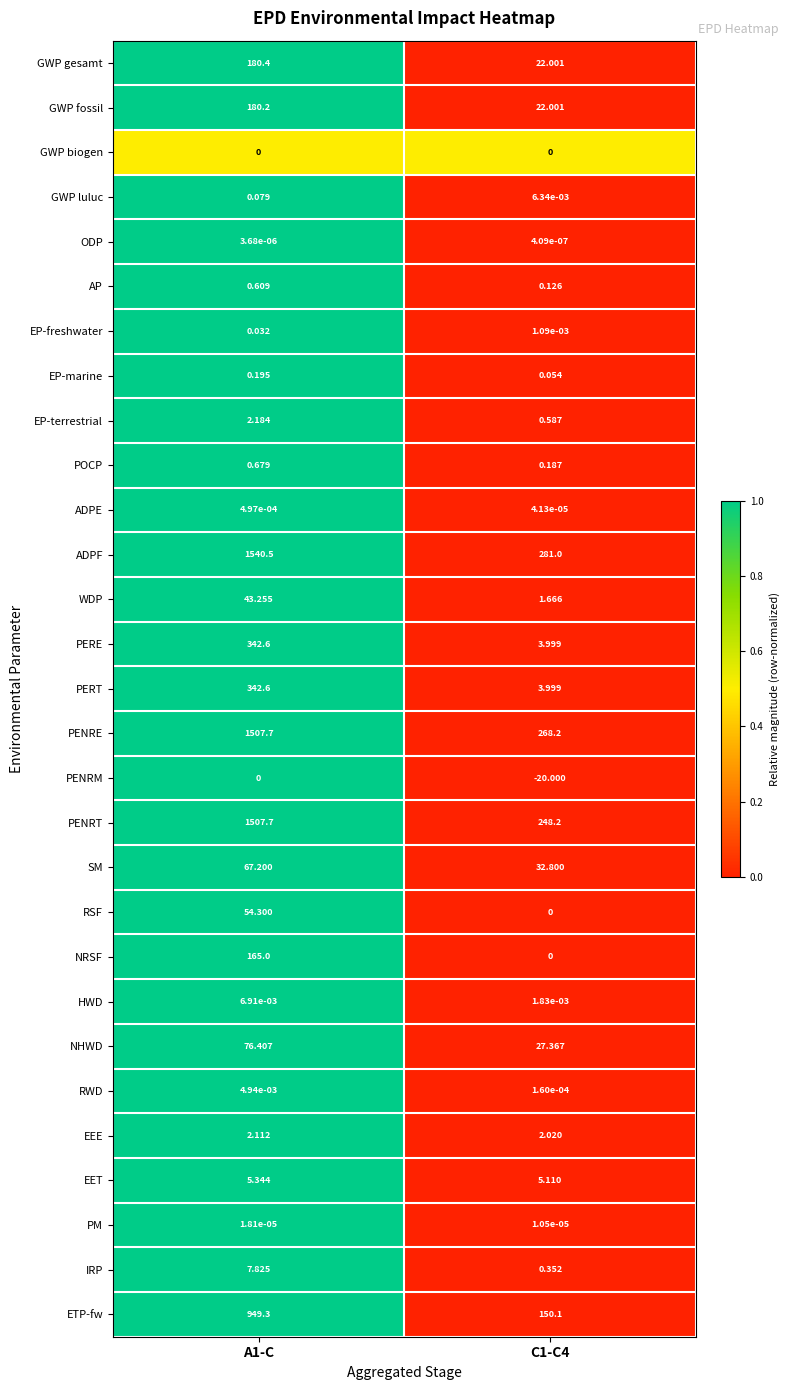

How many distinct data groups are displayed?

29